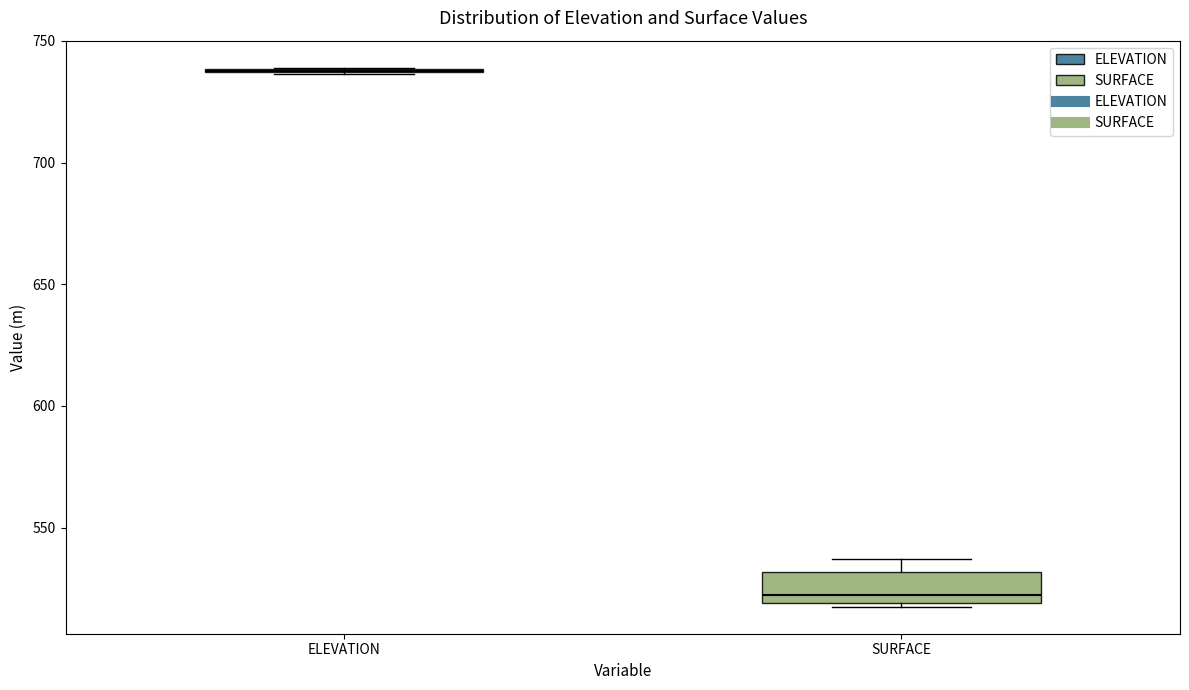

Reading left to right, transcribe this box plot: for each box, give where its median line is, the range the box spans, and where its two whiskers end, as read against the y-axis. The values are not printed on the chart, so give them approximately, as read against the axis.

ELEVATION: box collapsed to a line at 740, whiskers 735 to 740
SURFACE: median 520 (just above the box's lower edge), box 520 to 530, whiskers 515 to 535